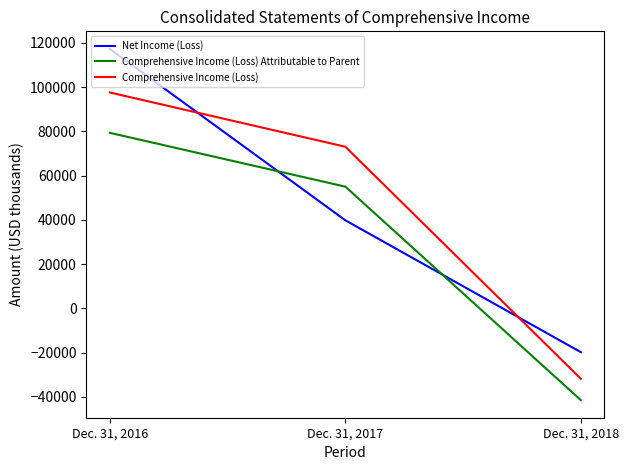

Reading left to right, what are all the values shown in this chart?

Net Income (Loss): Dec. 31, 2016=117290	Dec. 31, 2017=39817	Dec. 31, 2018=-19785
Comprehensive Income (Loss) Attributable to Parent: Dec. 31, 2016=79347	Dec. 31, 2017=55025	Dec. 31, 2018=-41472
Comprehensive Income (Loss): Dec. 31, 2016=97585	Dec. 31, 2017=73073	Dec. 31, 2018=-31812